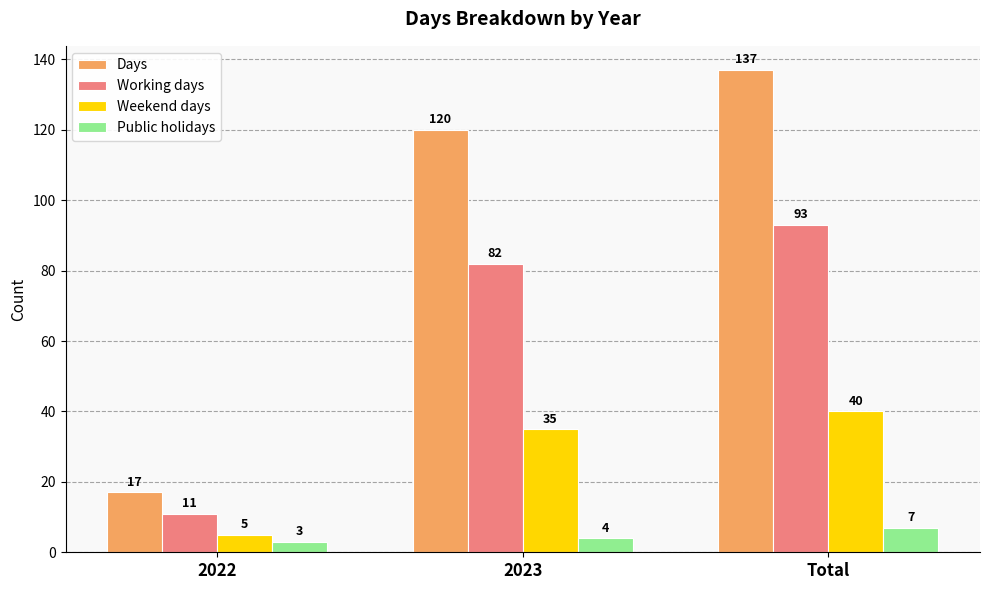

Which series has the widest spread of values?

Days